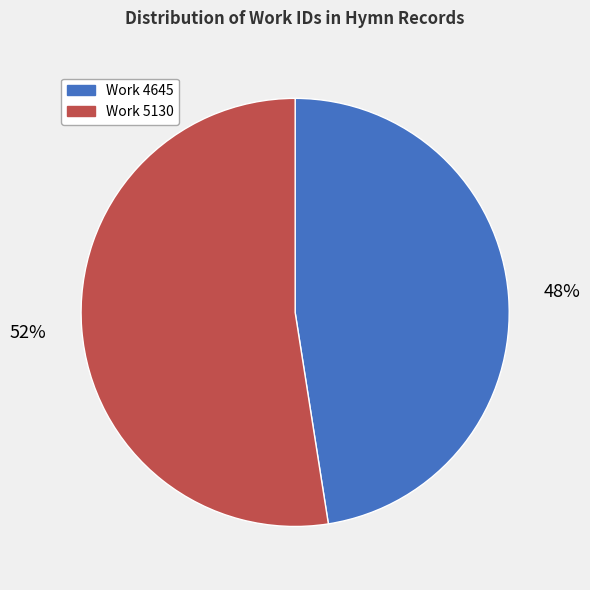

Is there any slice that represents more than half of the pie?

Yes